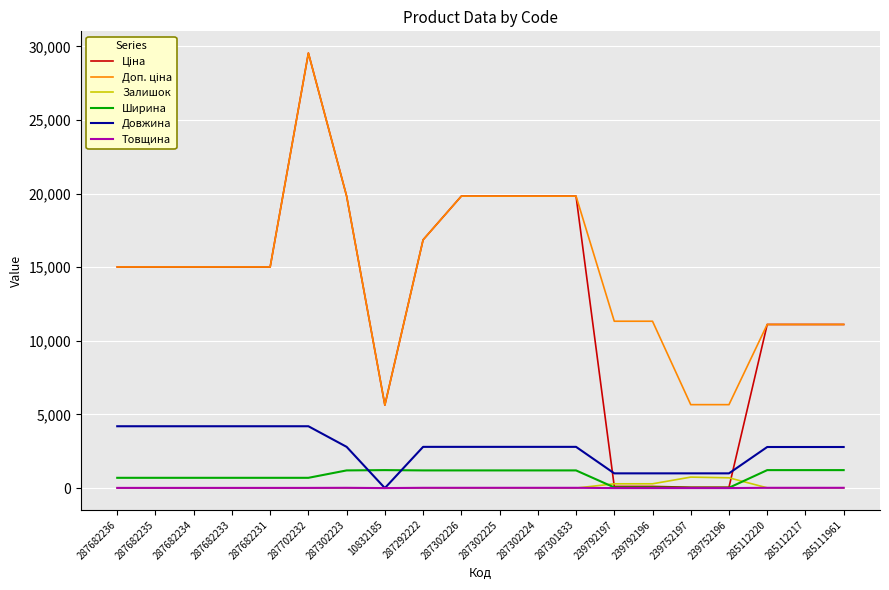

The Товщина series shows 18.0 at 287302225. True or false?

True